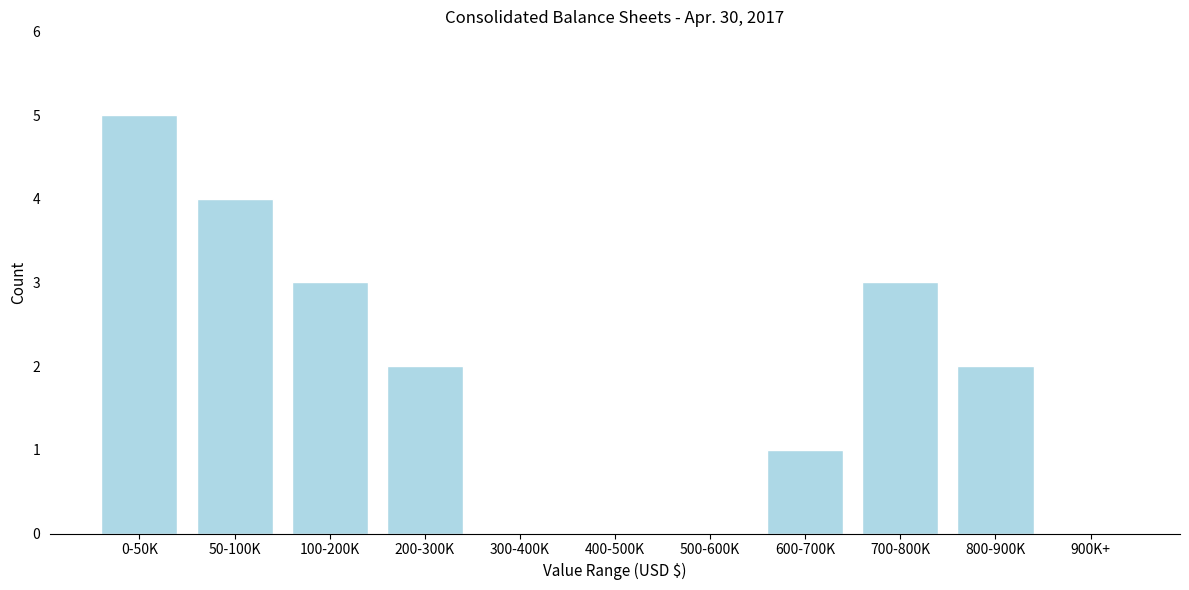

Reading left to right, list all the values displayed in this chart.

0-50K=5	50-100K=4	100-200K=3	200-300K=2	300-400K=0	400-500K=0	500-600K=0	600-700K=1	700-800K=3	800-900K=2	900K+=0